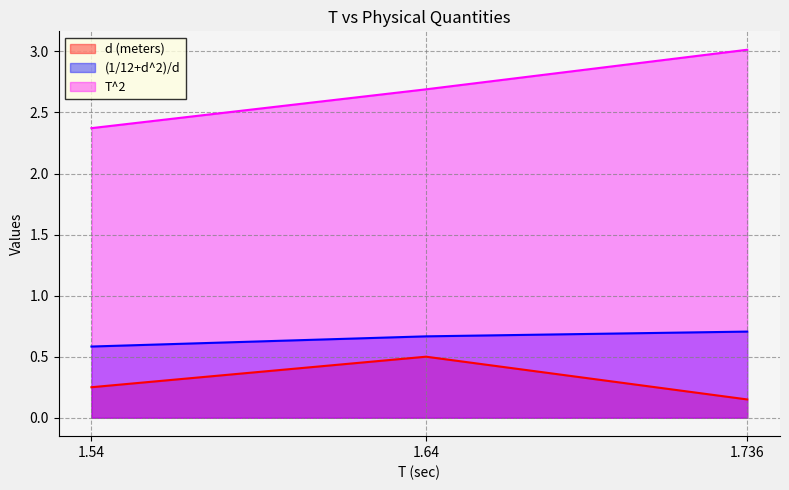

What is the difference between the T^2 values at 1.64 and 1.54?

0.3